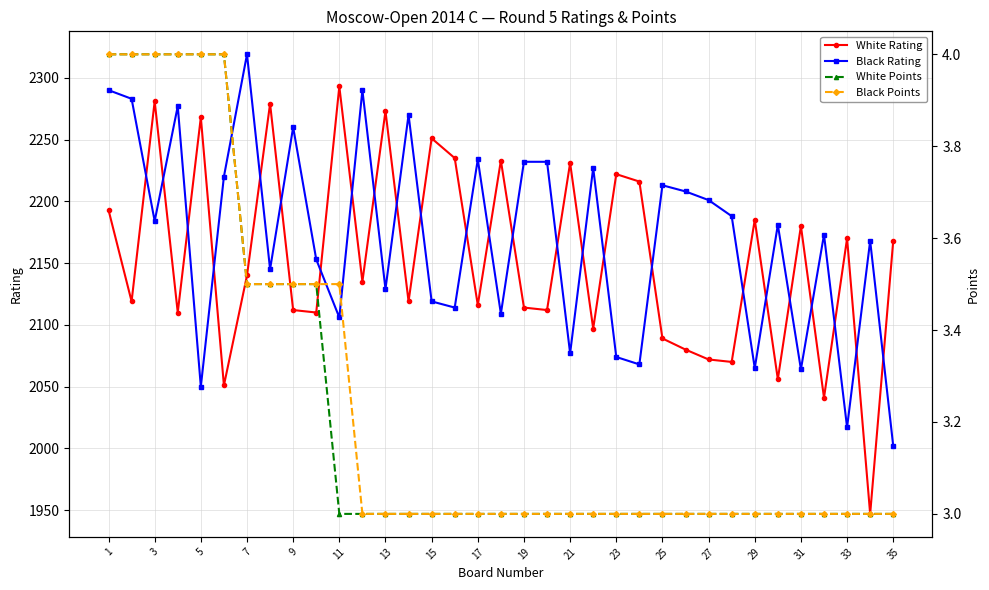

What is the highest value of the Black Rating series?

2319